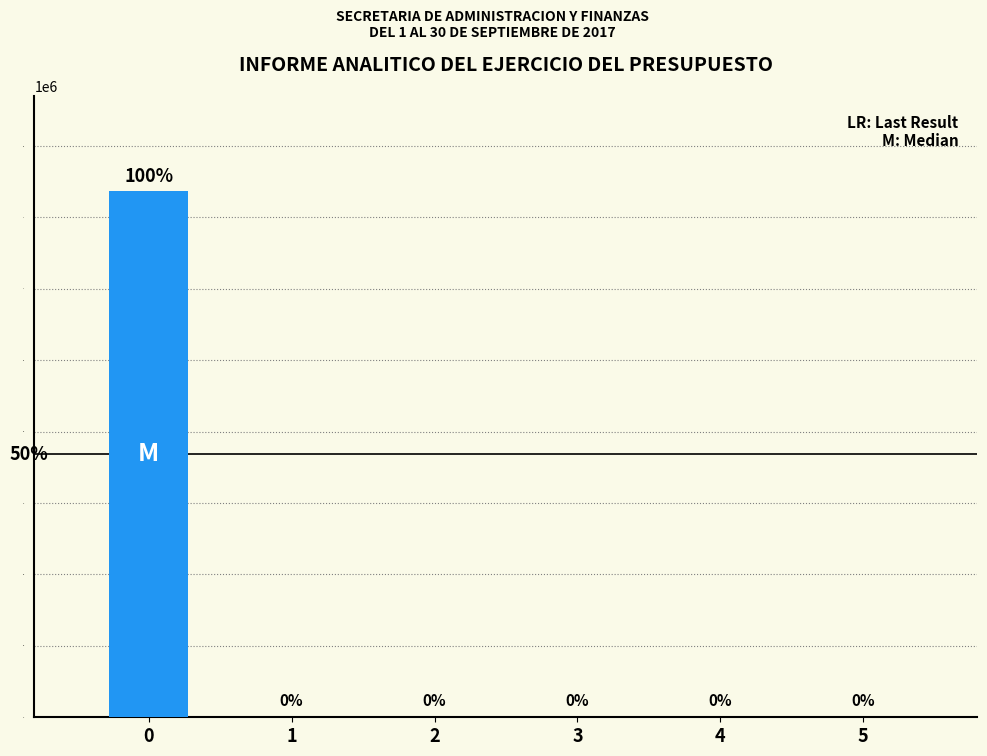

What is the sum of the values at 5 and 0?

1474420.5